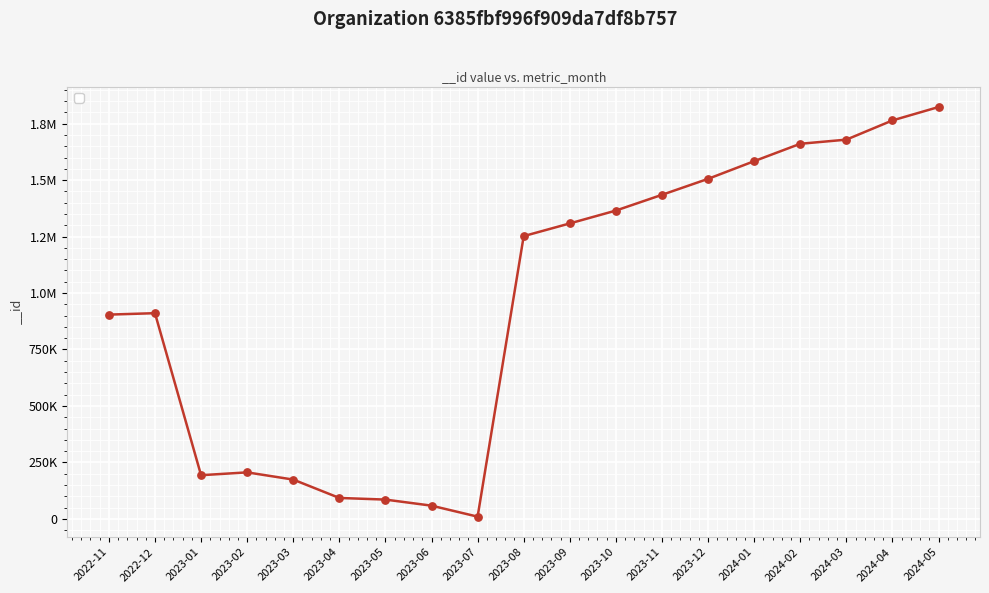

What is the change in value from 2023-02 to 2023-04?

-113310